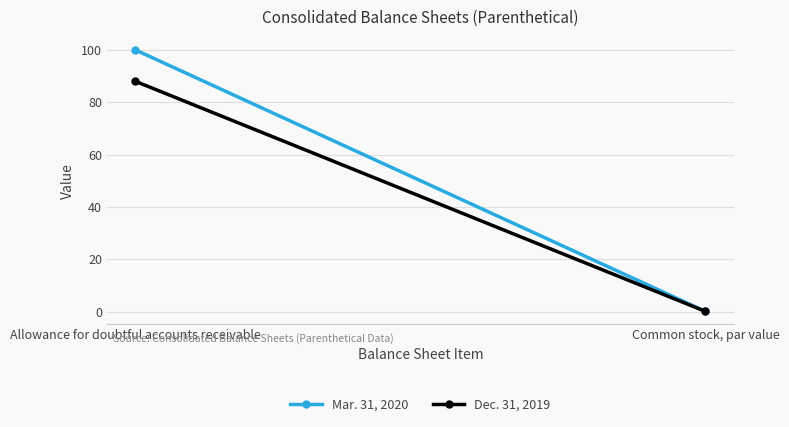

What are all the series names shown in the legend?

Mar. 31, 2020, Dec. 31, 2019